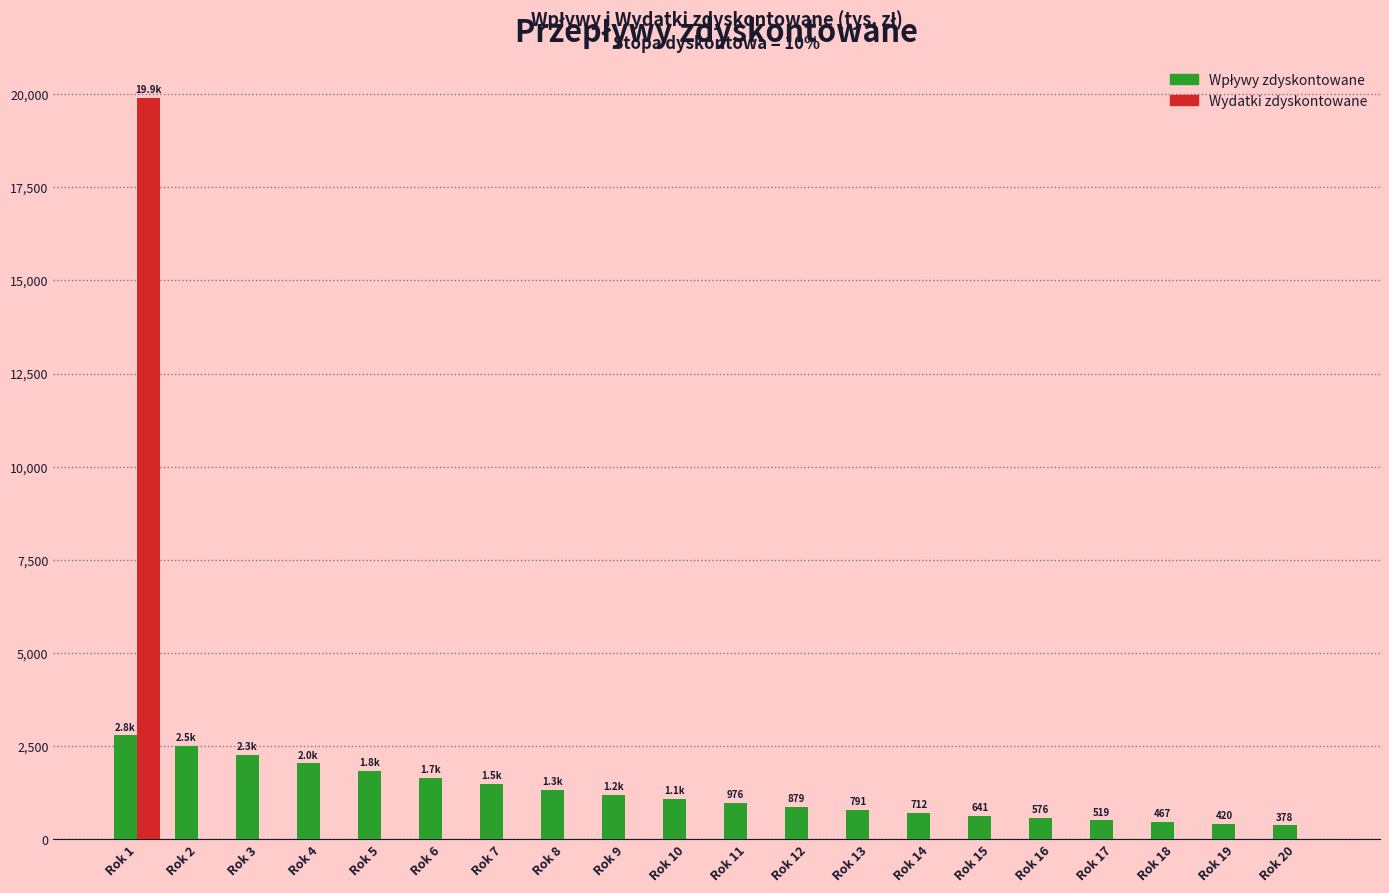

At which category is the sum across all series the highest?

Rok 1